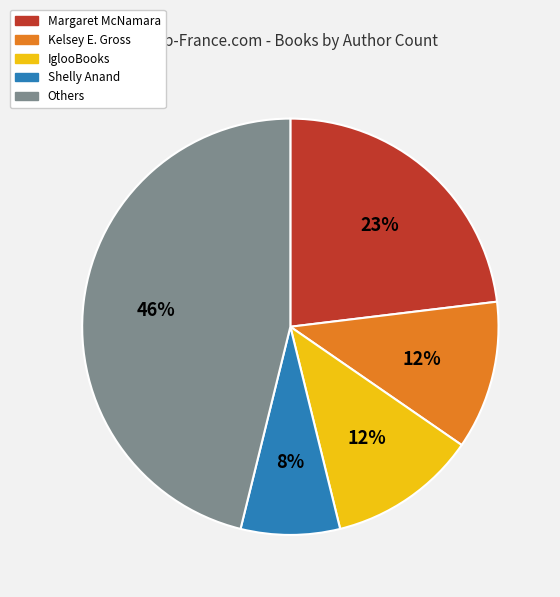

Does Margaret McNamara represent more than half of the total?

No